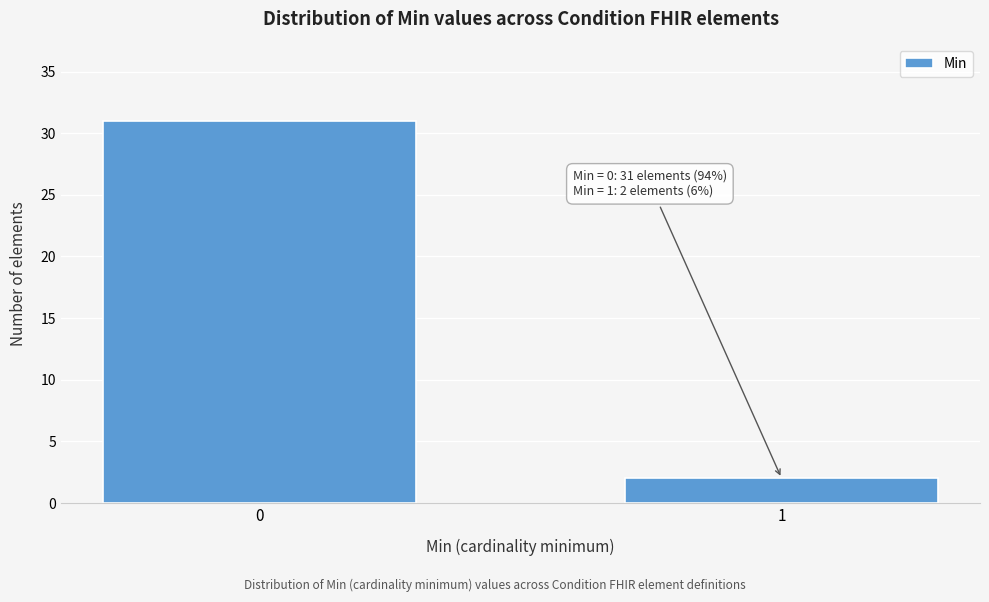

Reading left to right, list all the values displayed in this chart.

31	2